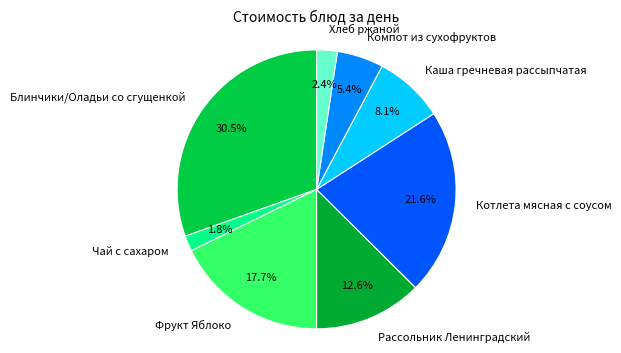

Does Чай с сахаром account for over 50% of the chart?

No